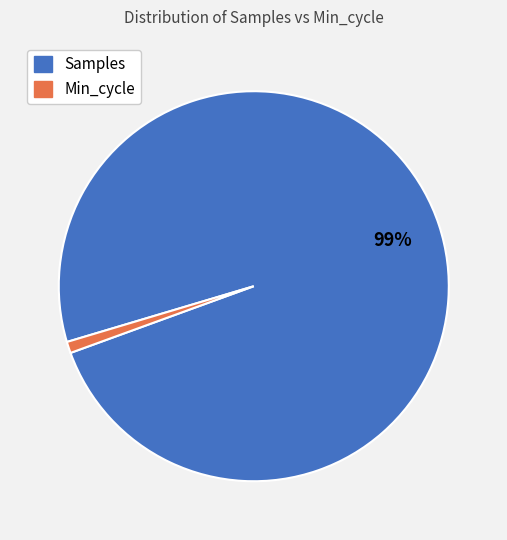

To the nearest percent, what is the difference between the Min_cycle and Samples slice percentages?

98%